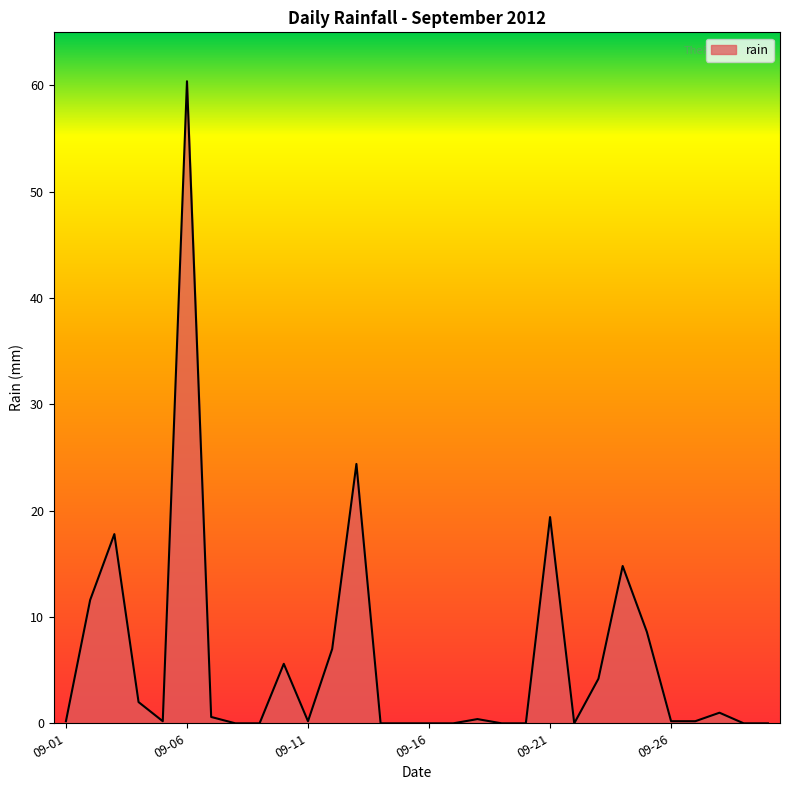

What is the average value?

6.0